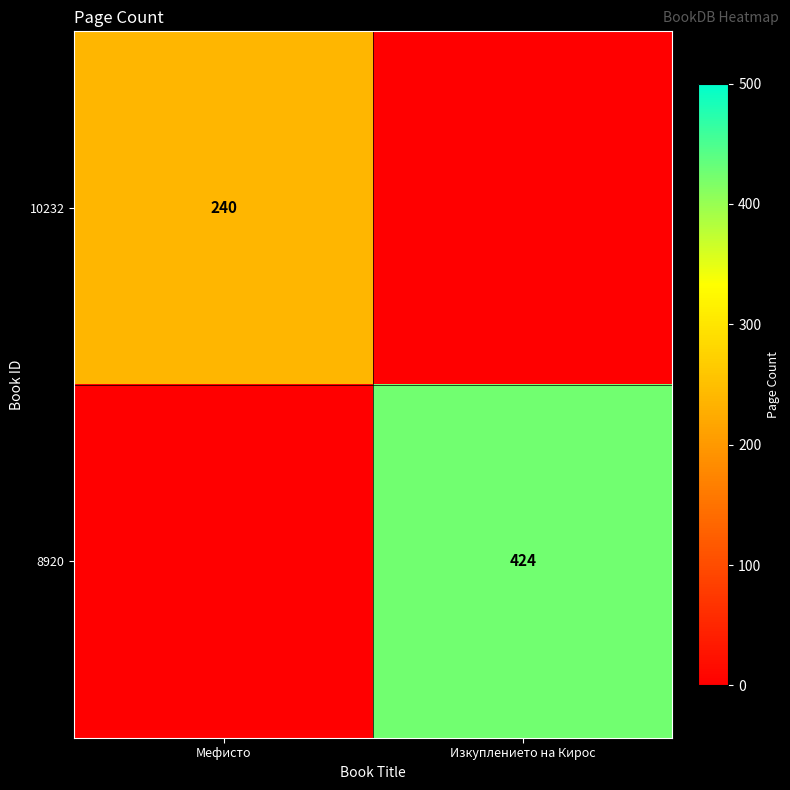

True or false: 10232 has a value of 78 at Мефисто.

False